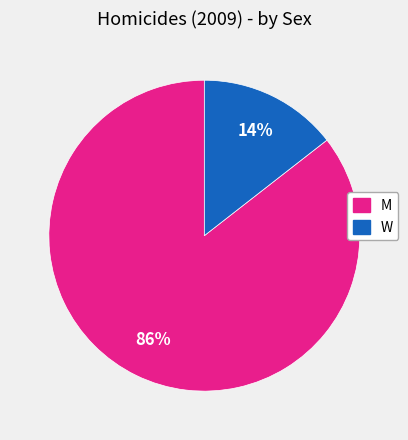

Count the number of slices in the pie.

2